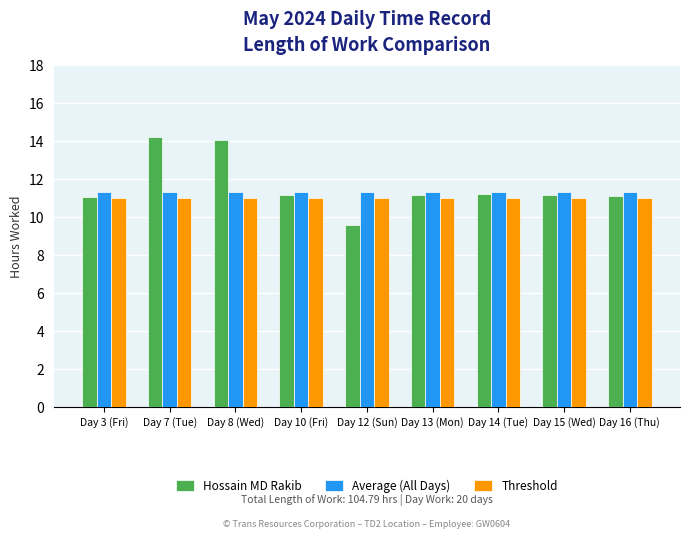

Are the bars horizontal?

No